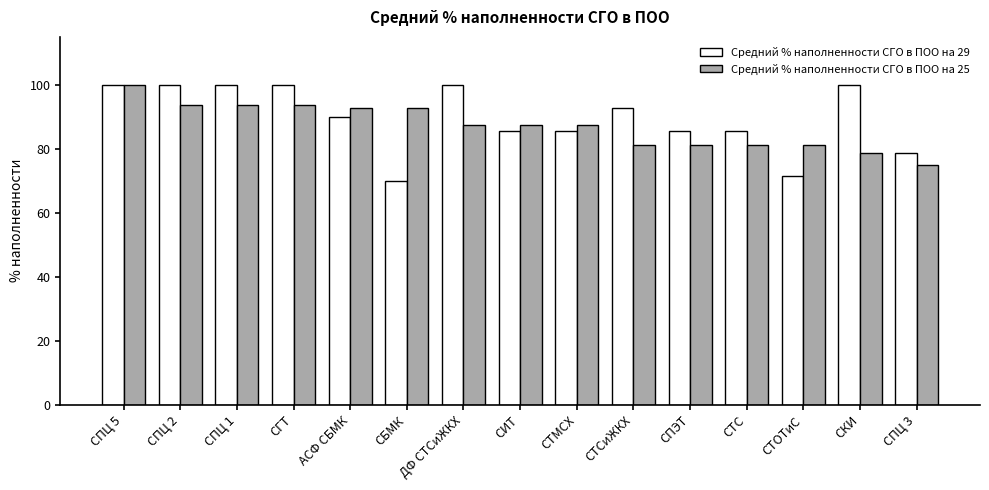

What is the minimum value shown in the chart?

70.0